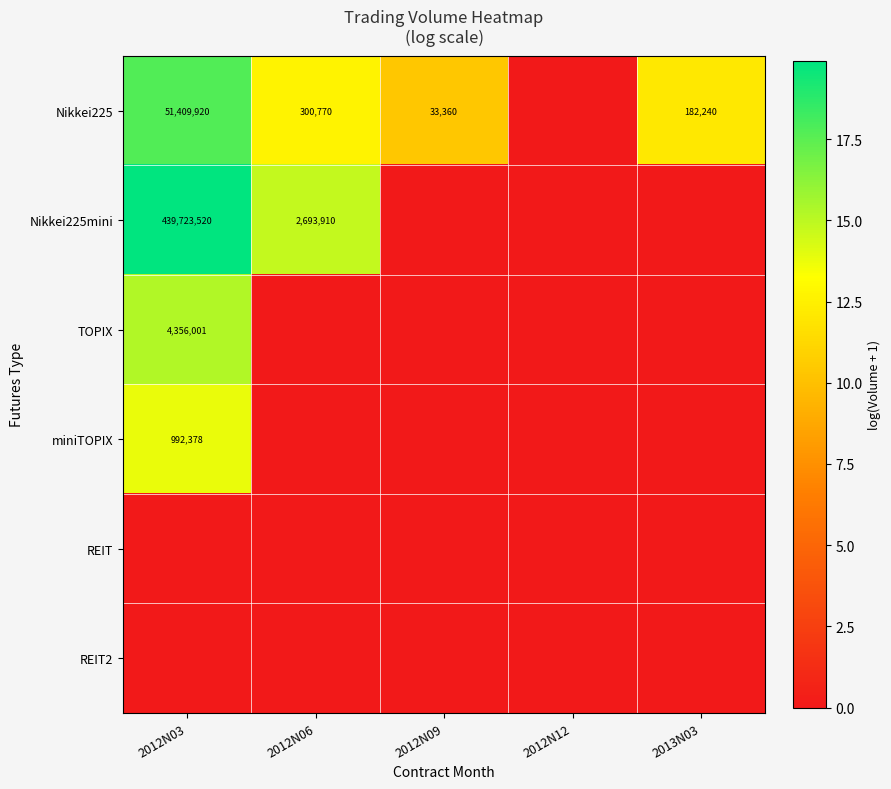

True or false: TOPIX has a value of 4356001 at 2012N03.

True